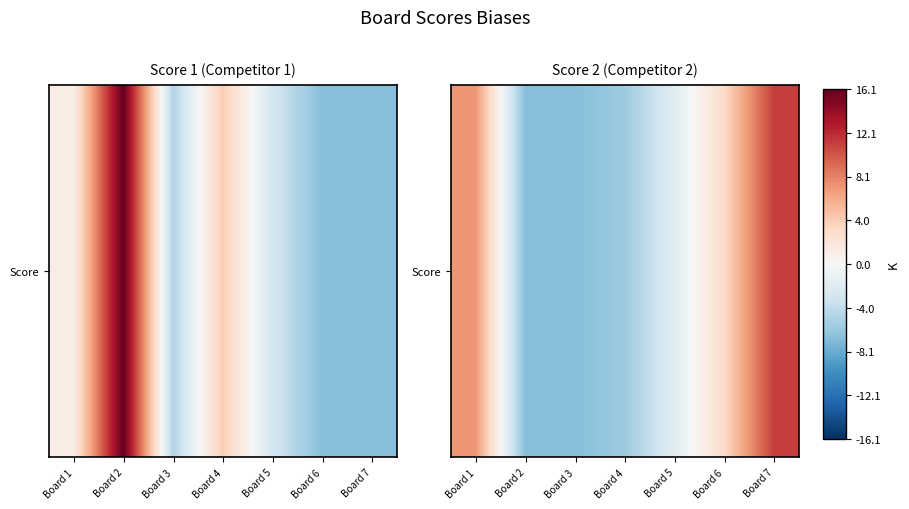

The value at Board 4 is -5.9. True or false?

True